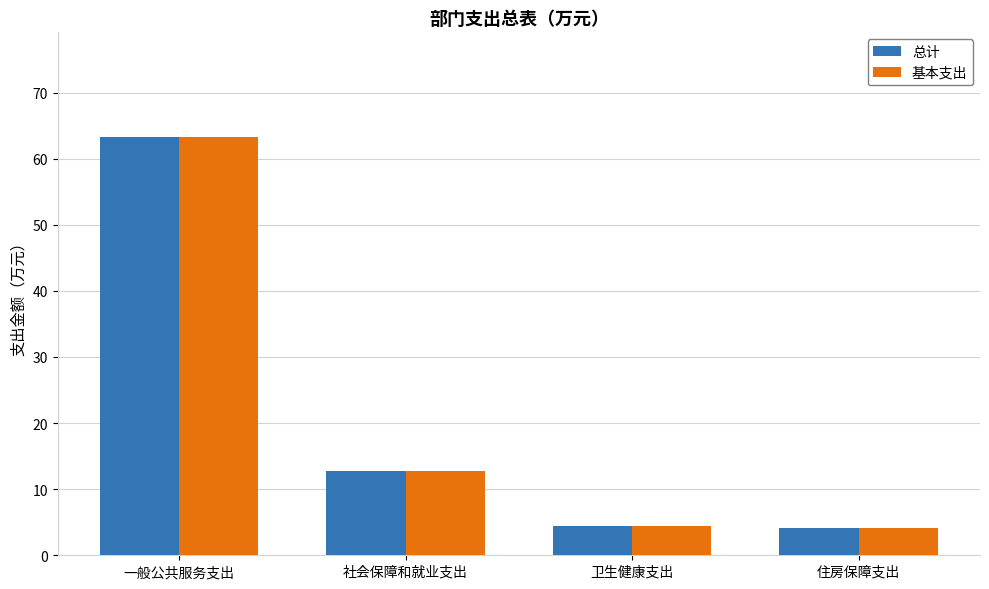

How many groups of bars are there?

4